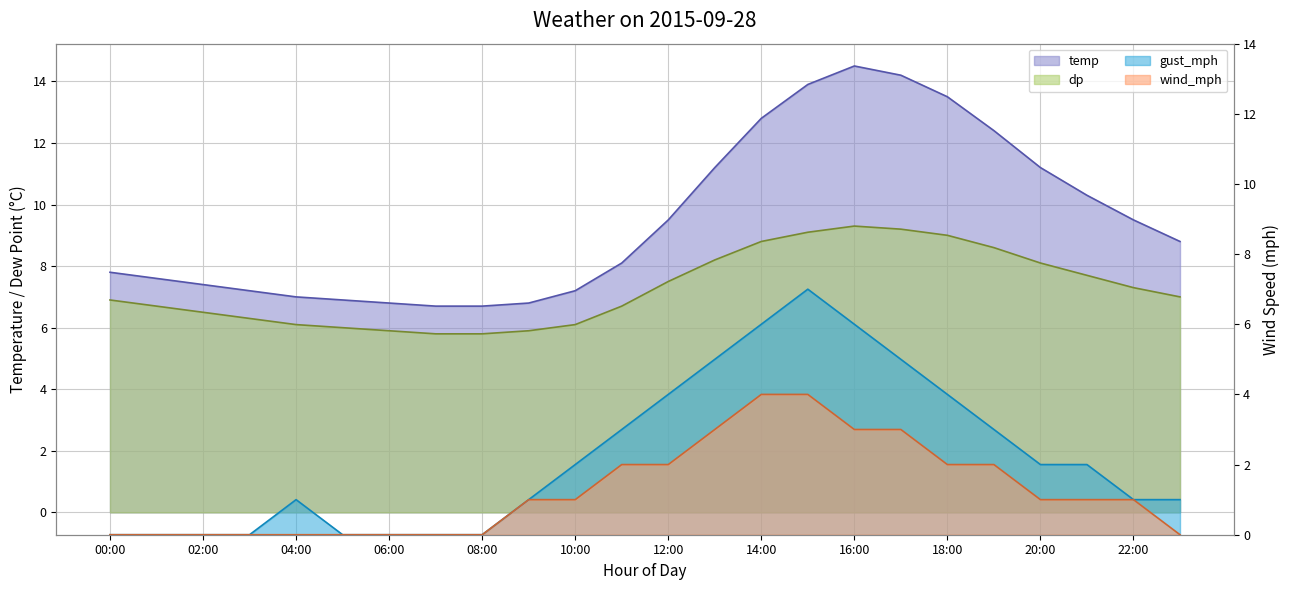

What is the total value across all series at 18:00?

28.5